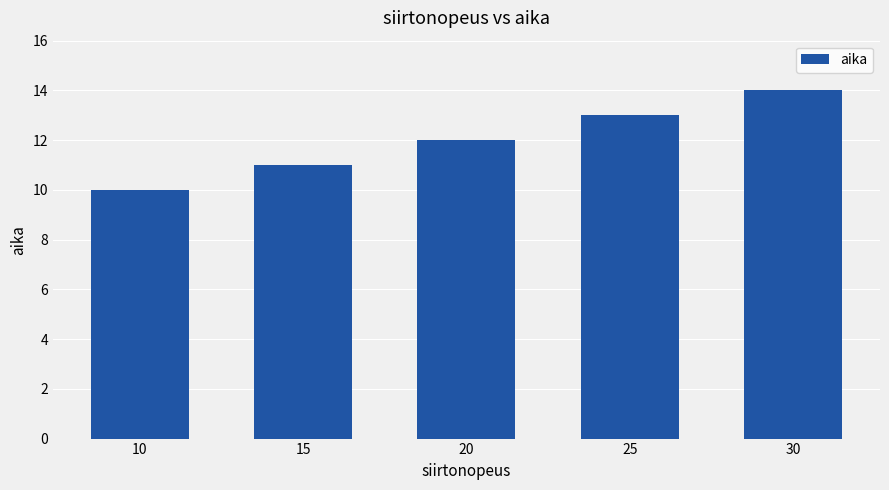

True or false: the data shows 10 at 10.

True